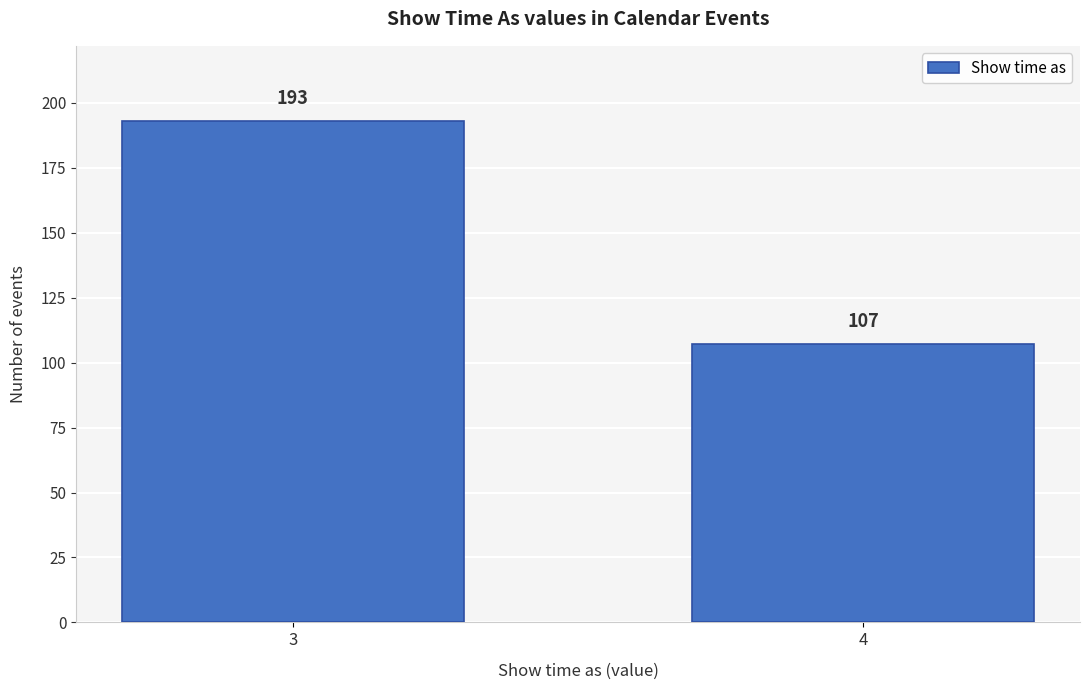

Reading left to right, list all the values displayed in this chart.

3=193	4=107